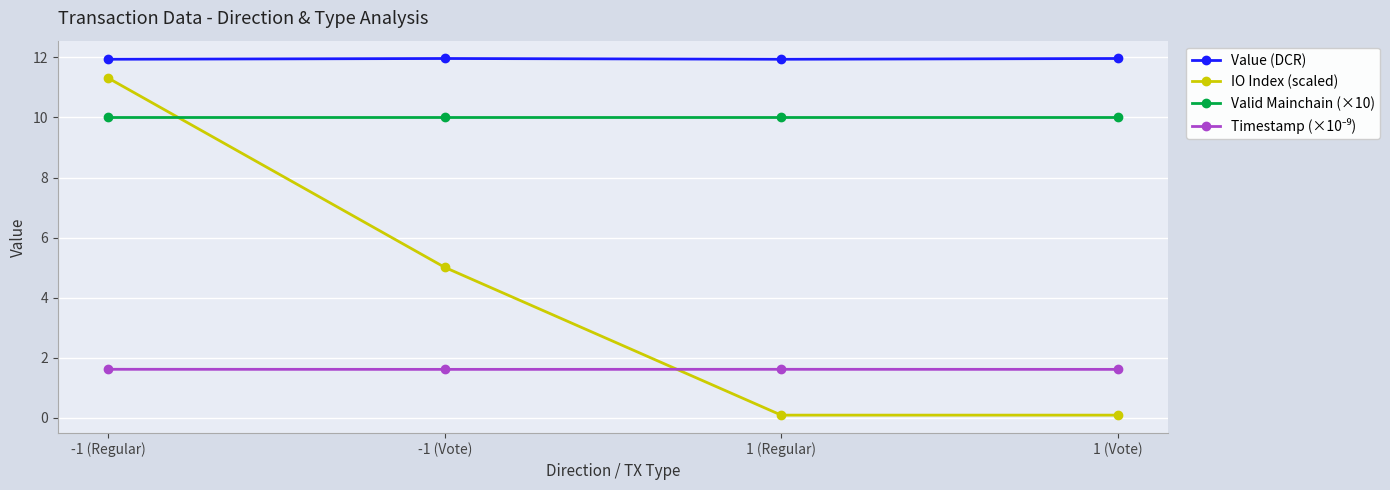

What is the difference between the maximum and minimum values in the IO Index (scaled) series?

11.2